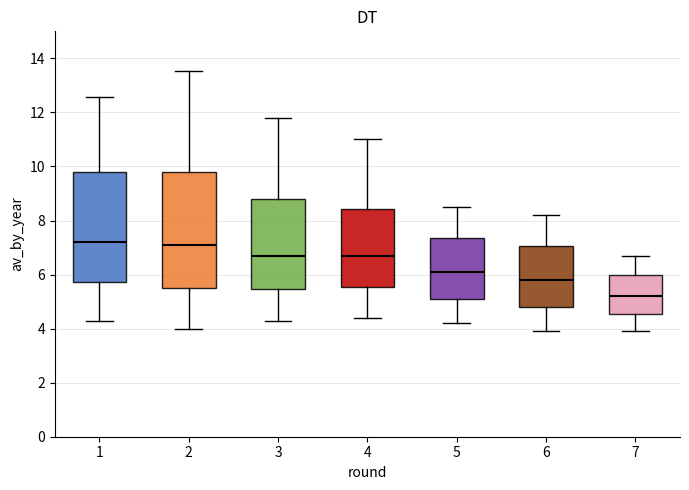

Reading left to right, read every box against the y-axis: the position of its median line, the range the box covers, and the ends of its whiskers. The values are not printed on the chart, so give them approximately, as read against the axis.

1: median 7.2, box 5.8 to 9.8, whiskers 4.4 to 12.6
2: median 7.2, box 5.6 to 9.8, whiskers 4.0 to 13.6
3: median 6.8, box 5.4 to 8.8, whiskers 4.4 to 11.8
4: median 6.8, box 5.6 to 8.4, whiskers 4.4 to 11.0
5: median 6.2, box 5.2 to 7.4, whiskers 4.2 to 8.6
6: median 5.8, box 4.8 to 7.0, whiskers 4.0 to 8.2
7: median 5.2, box 4.6 to 6.0, whiskers 4.0 to 6.8